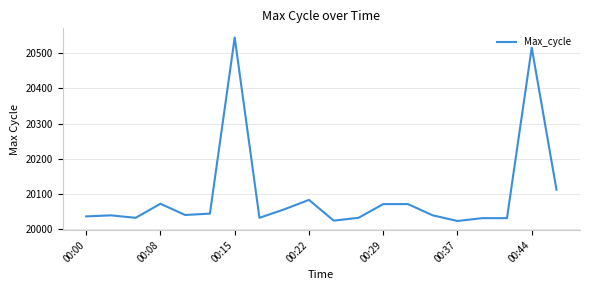

What is the minimum value shown in the chart?

20023